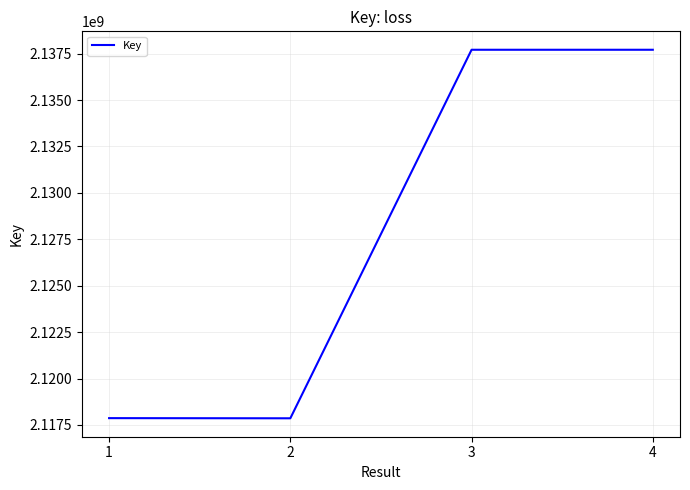

True or false: there are more than 2 points higher than both neighbors.

False